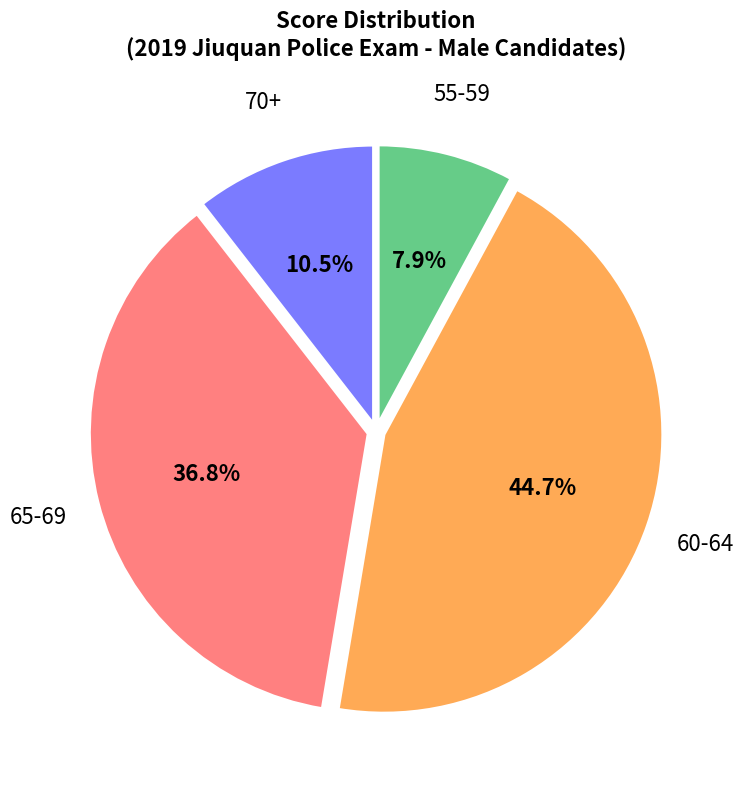

Is there a majority slice in this chart?

No